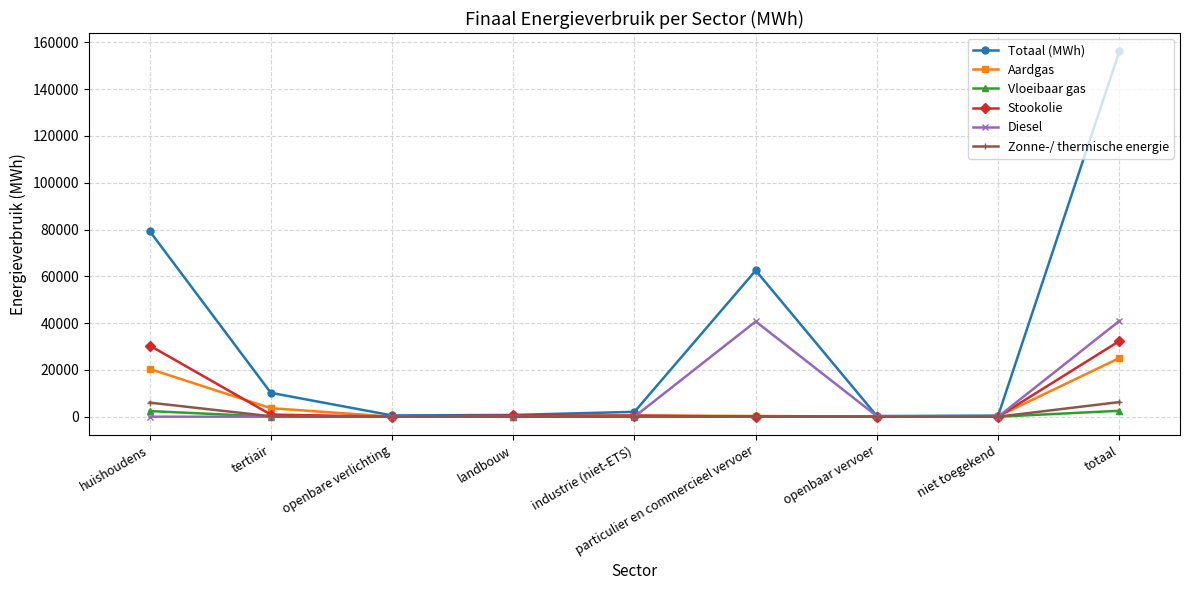

Which series changed the most between particulier en commercieel vervoer and totaal?

Totaal (MWh)